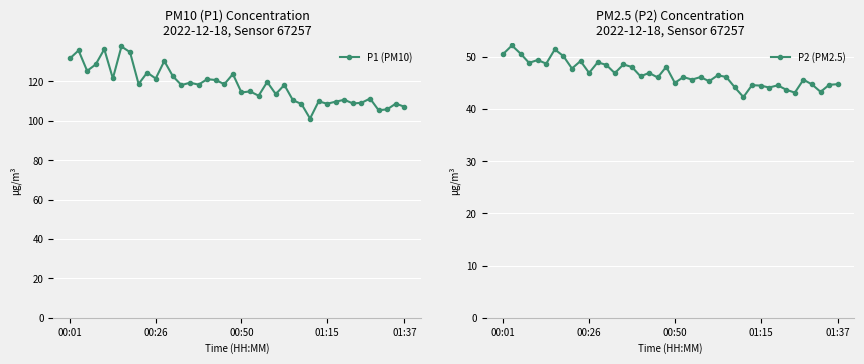

What is the sum of the P1 (PM10) values at 18 and 33?

227.2